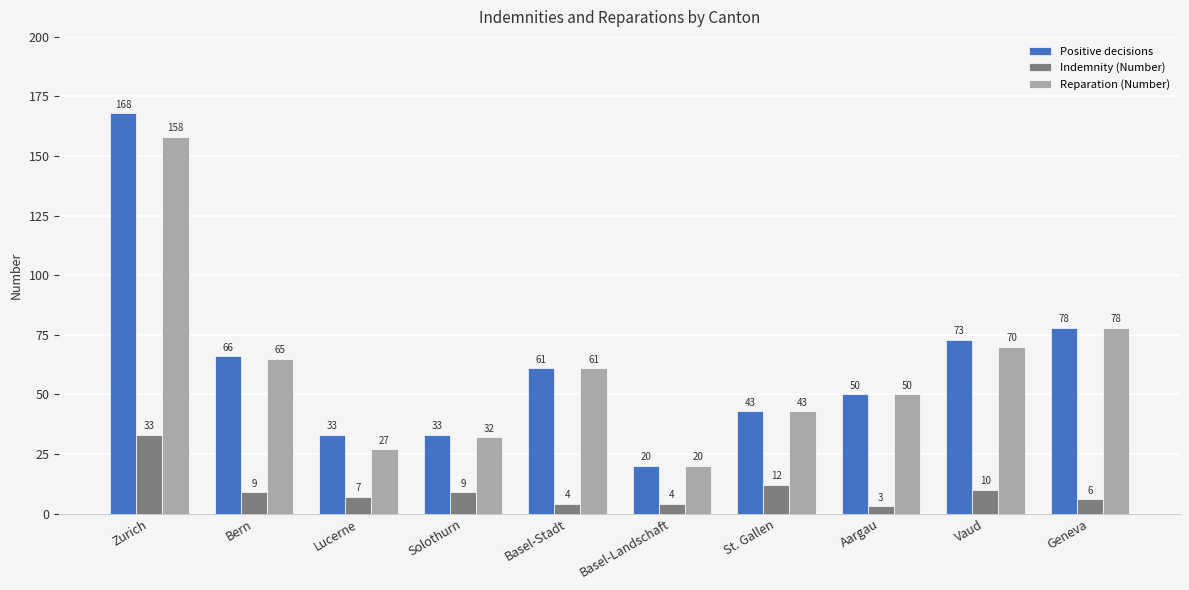

Is it true that Reparation (Number) equals 5 at Basel-Landschaft?

False